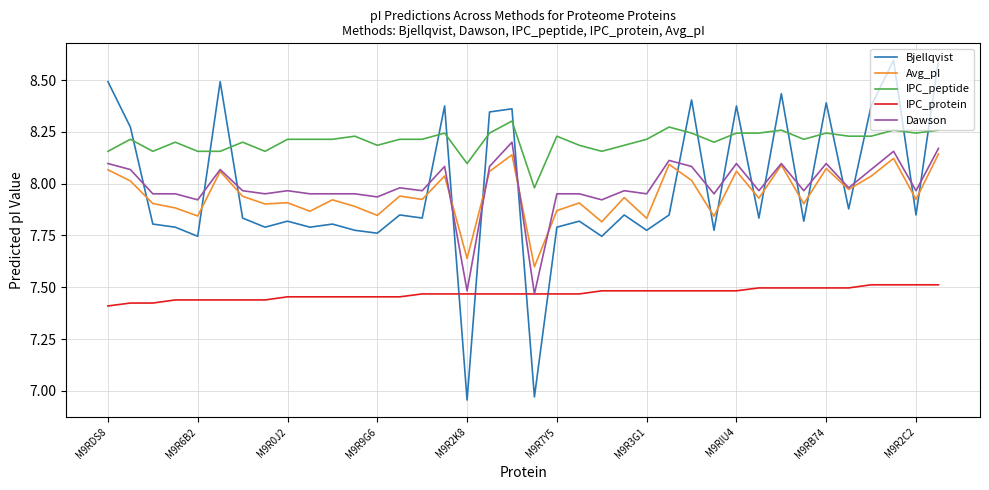

After their last crossing, which series has the higher values: Bjellqvist or IPC_protein?

Bjellqvist